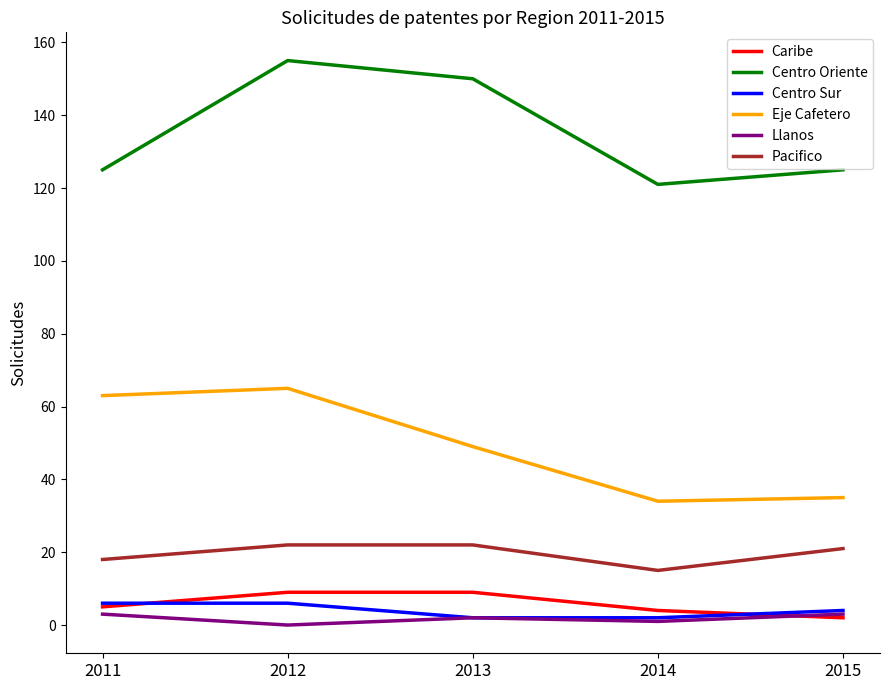

Does the chart have visible grid lines?

No